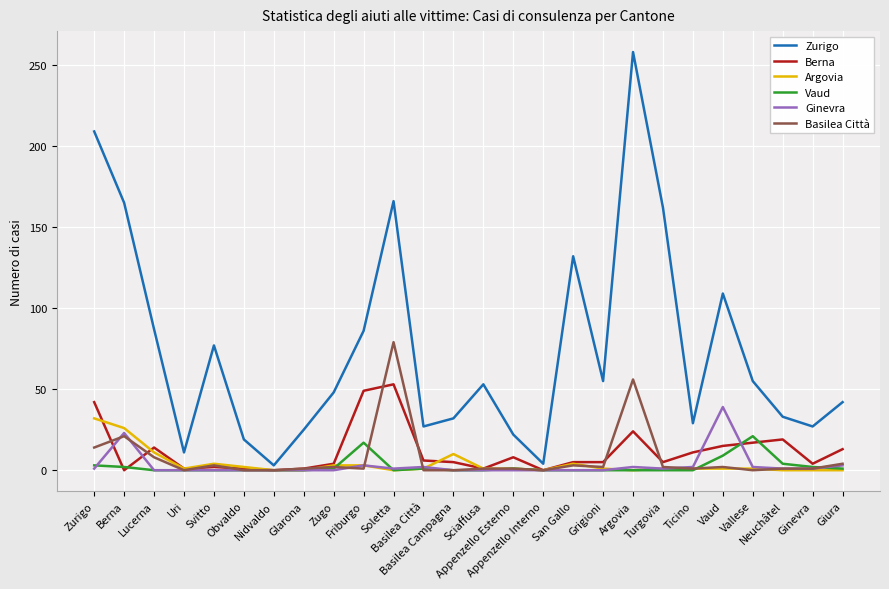

What is the greatest value displayed?

258